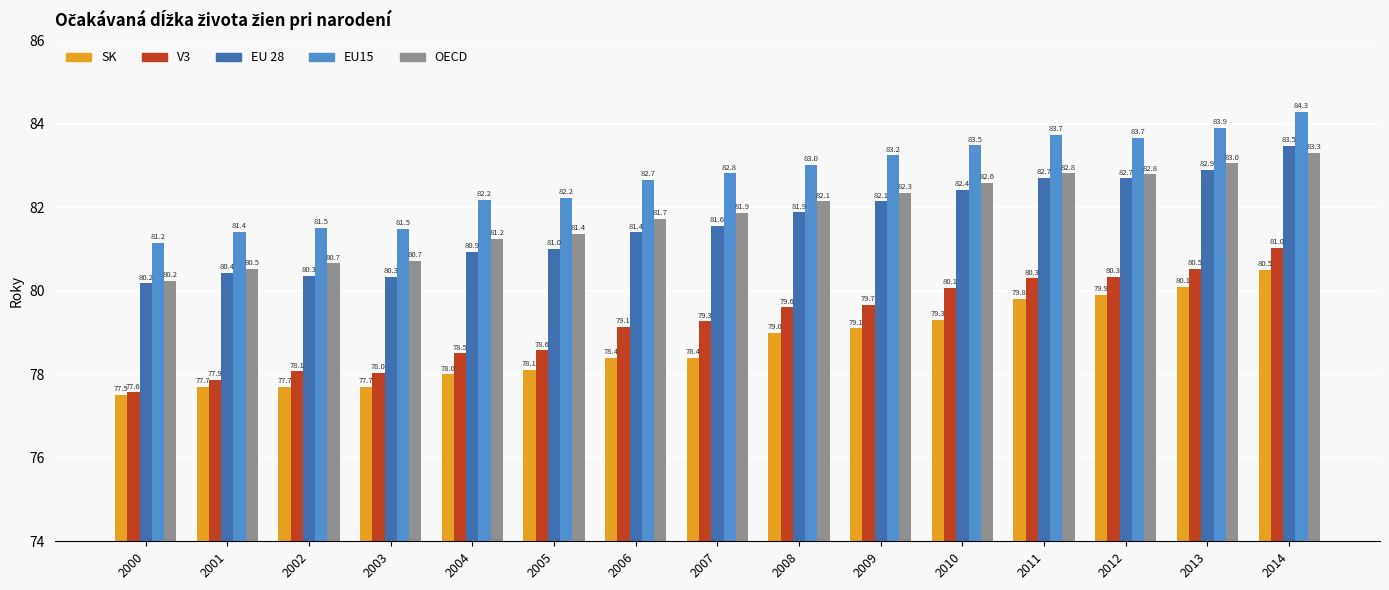

What value does the V3 series have at 2002?

78.1